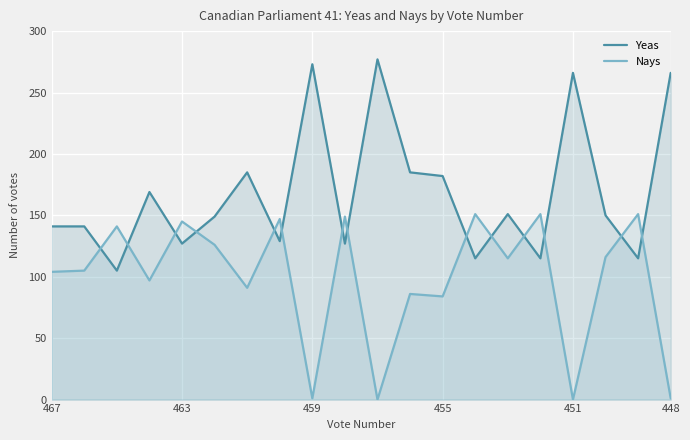

Does the chart display data point markers on the line(s)?

No